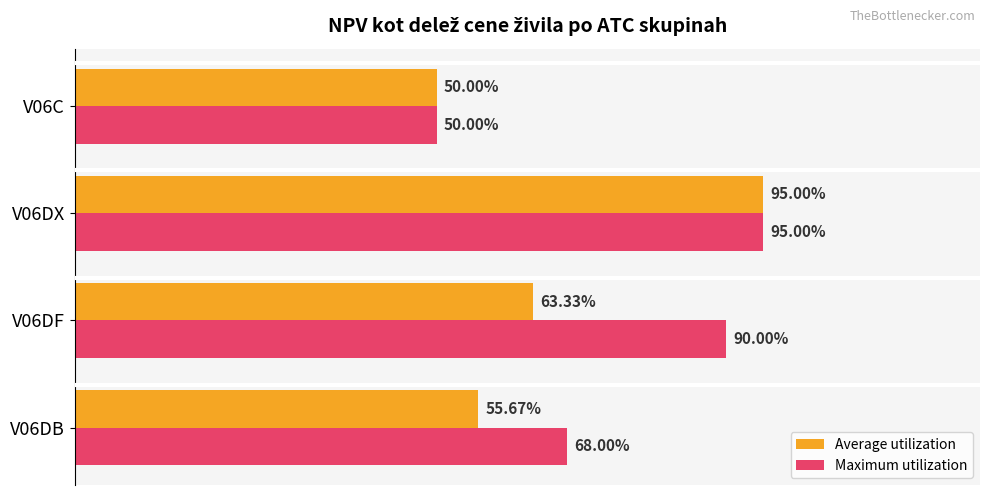

What are all the series names shown in the legend?

Average utilization, Maximum utilization